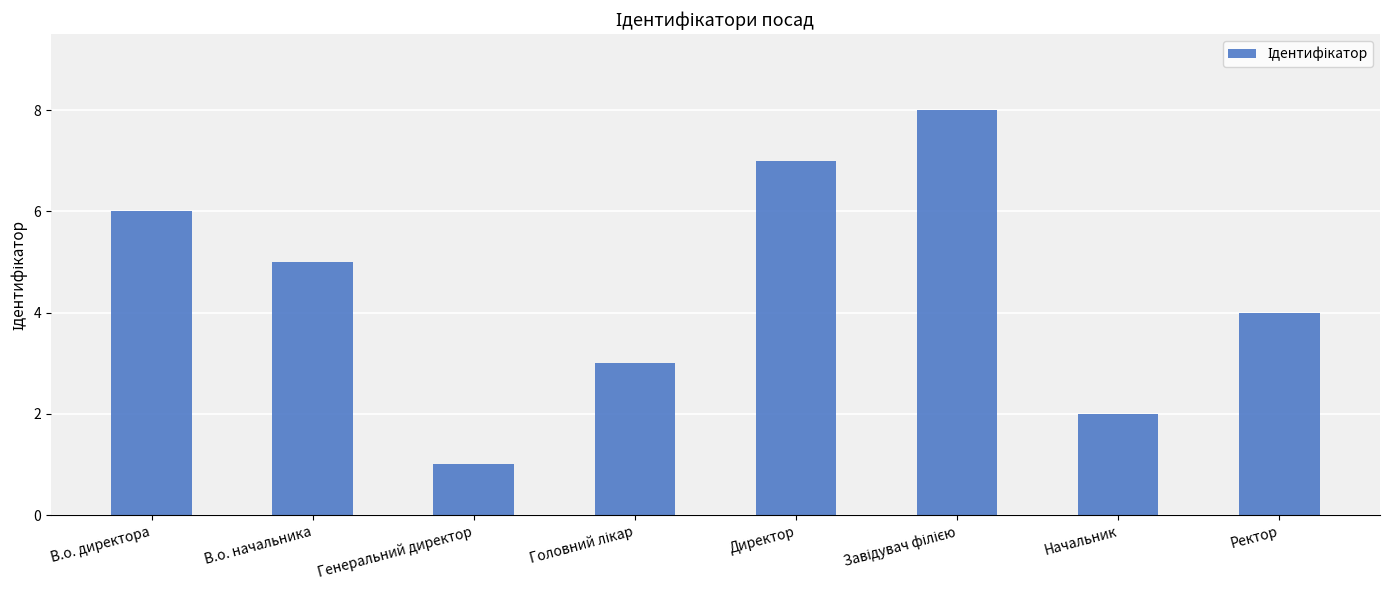

What is the value of the 6th bar from the left?

8